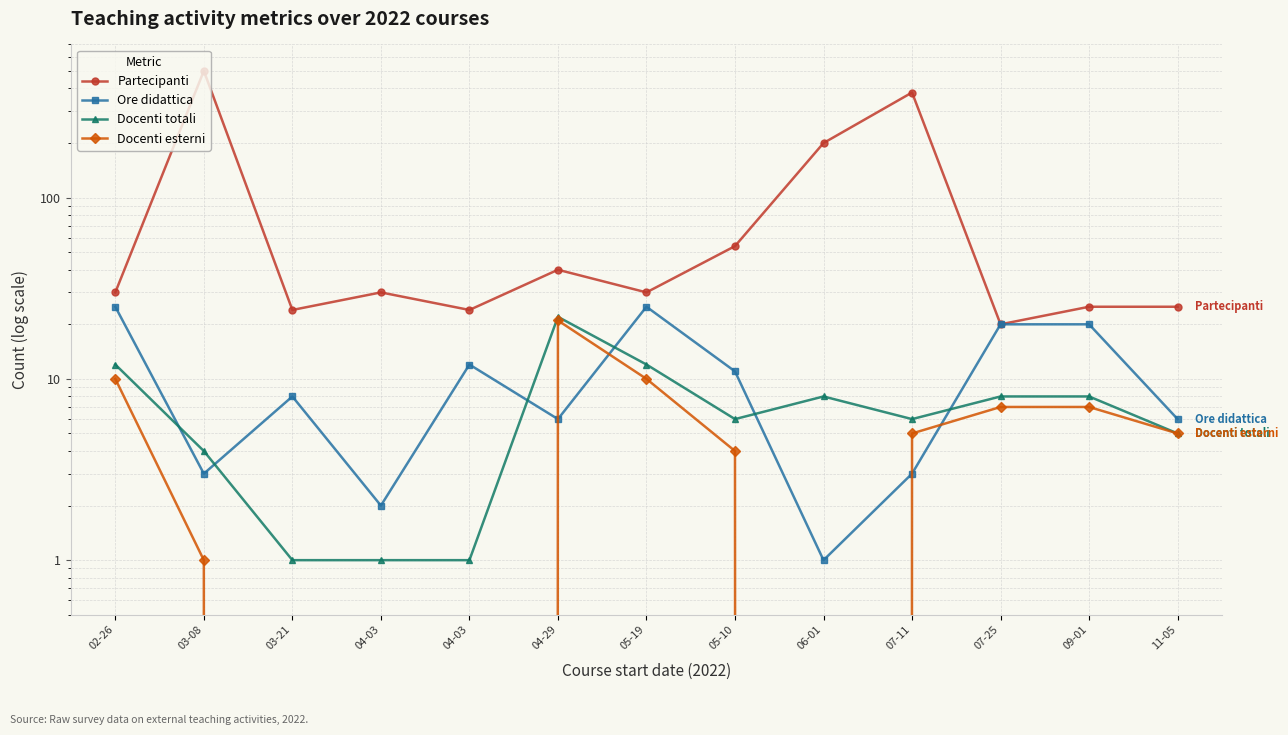

How many lines are shown in the chart?

4